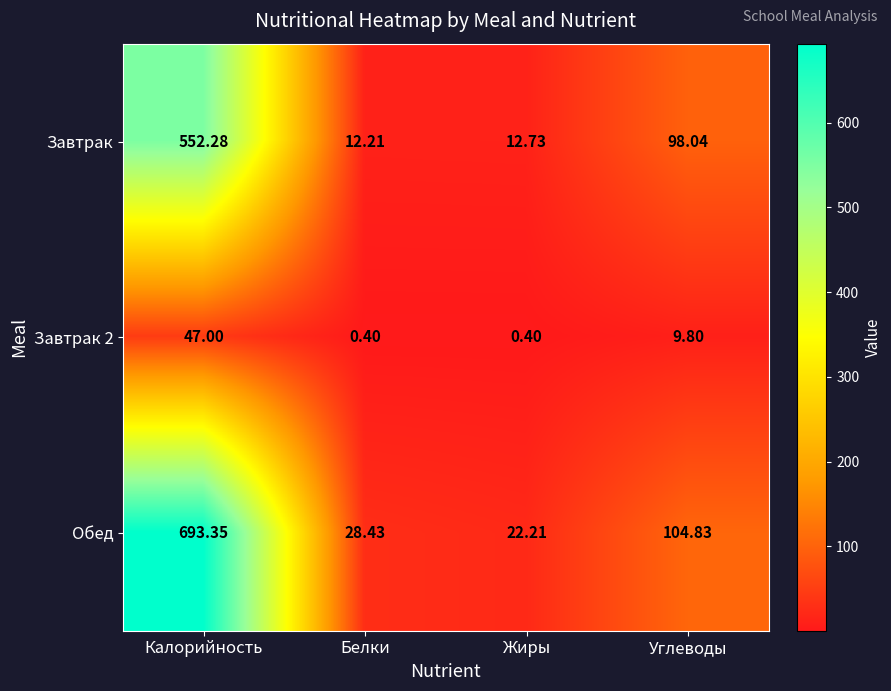

At which category is the sum across all series the highest?

Калорийность